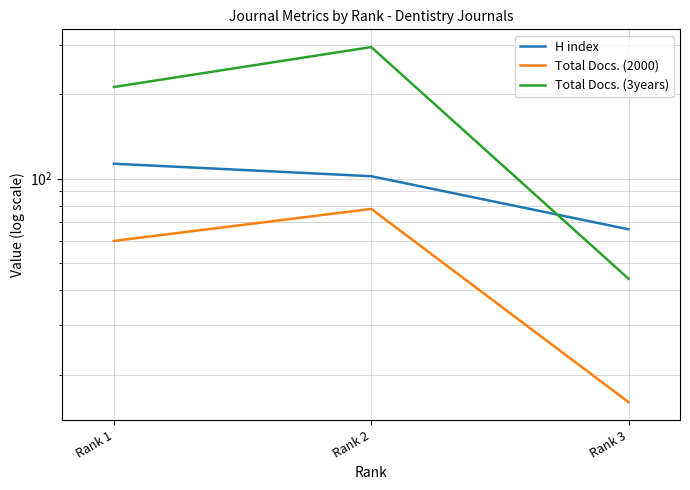

What is the average value of the Total Docs. (3years) series?

183